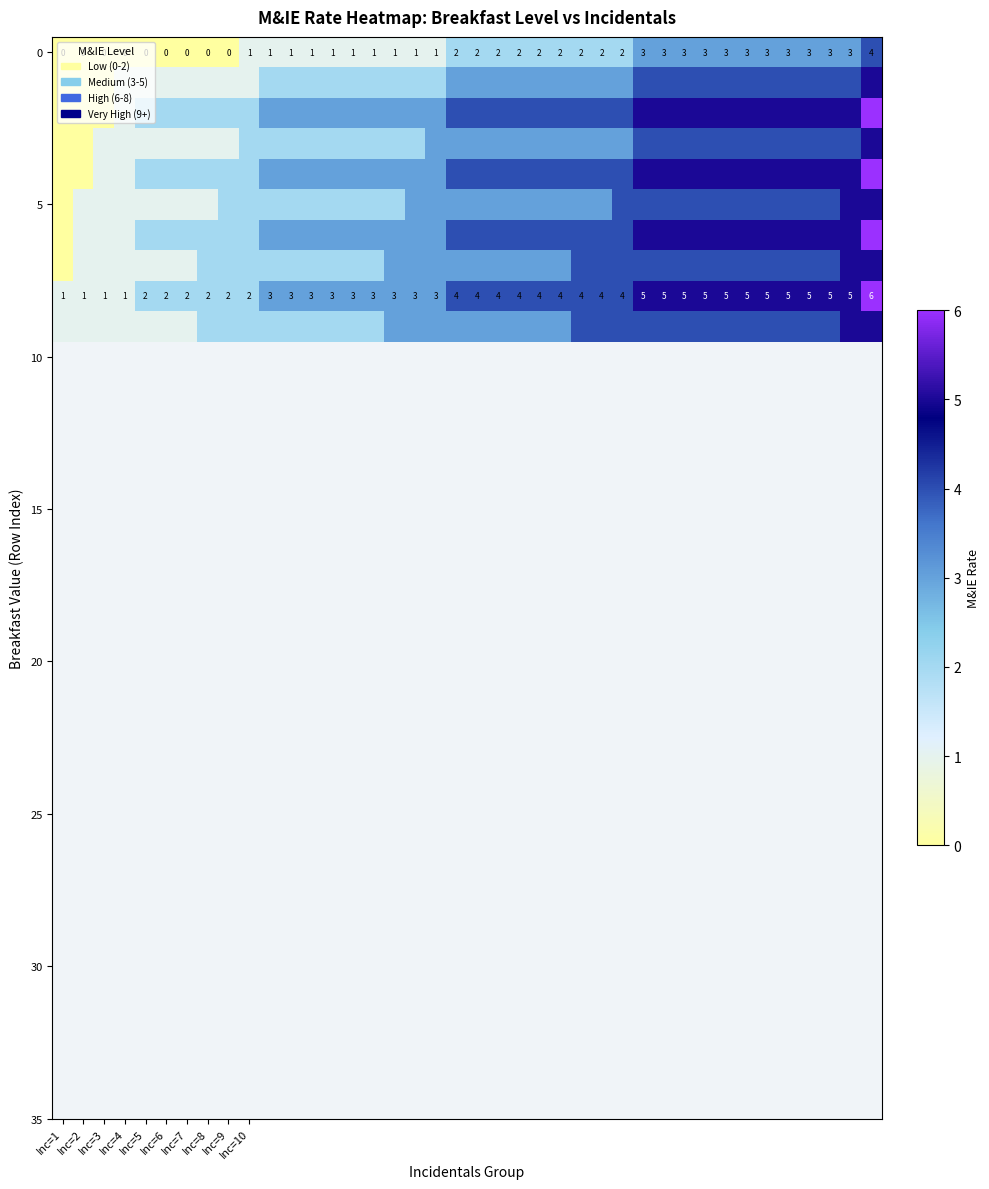

How many data points does each series have?

40